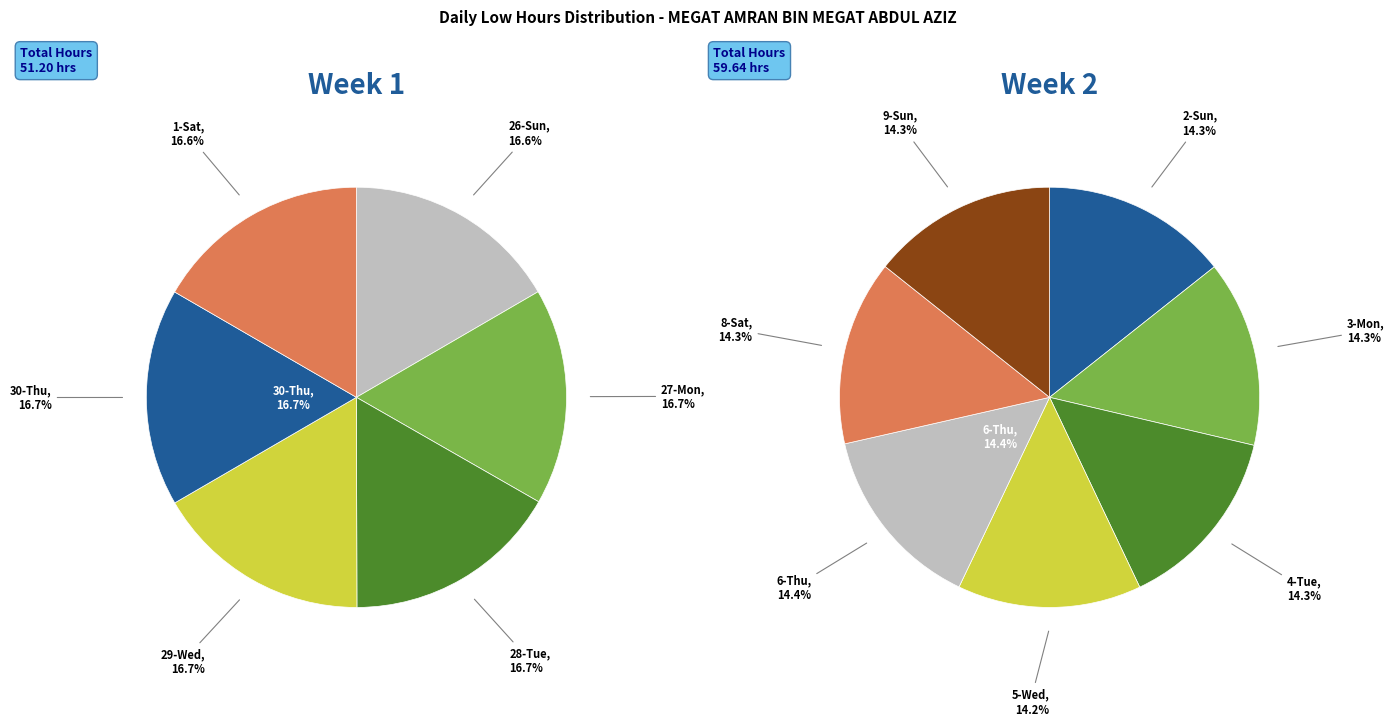

Which category has the smallest portion of the pie?

5-Wed